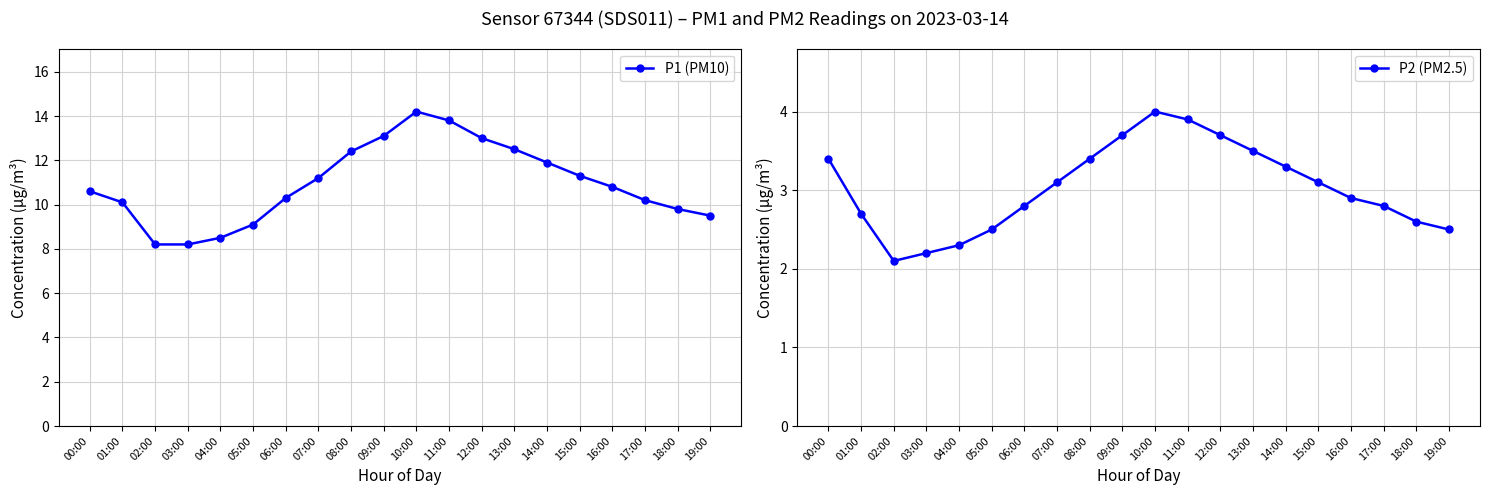

At which category is the sum across all series the highest?

10:00